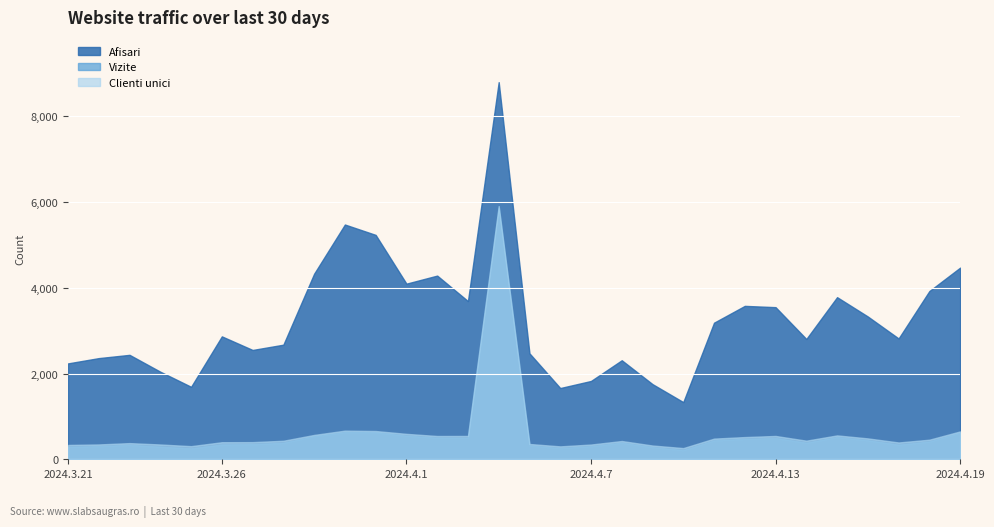

At which category does Afisari reach its first local peak?

2024.3.23